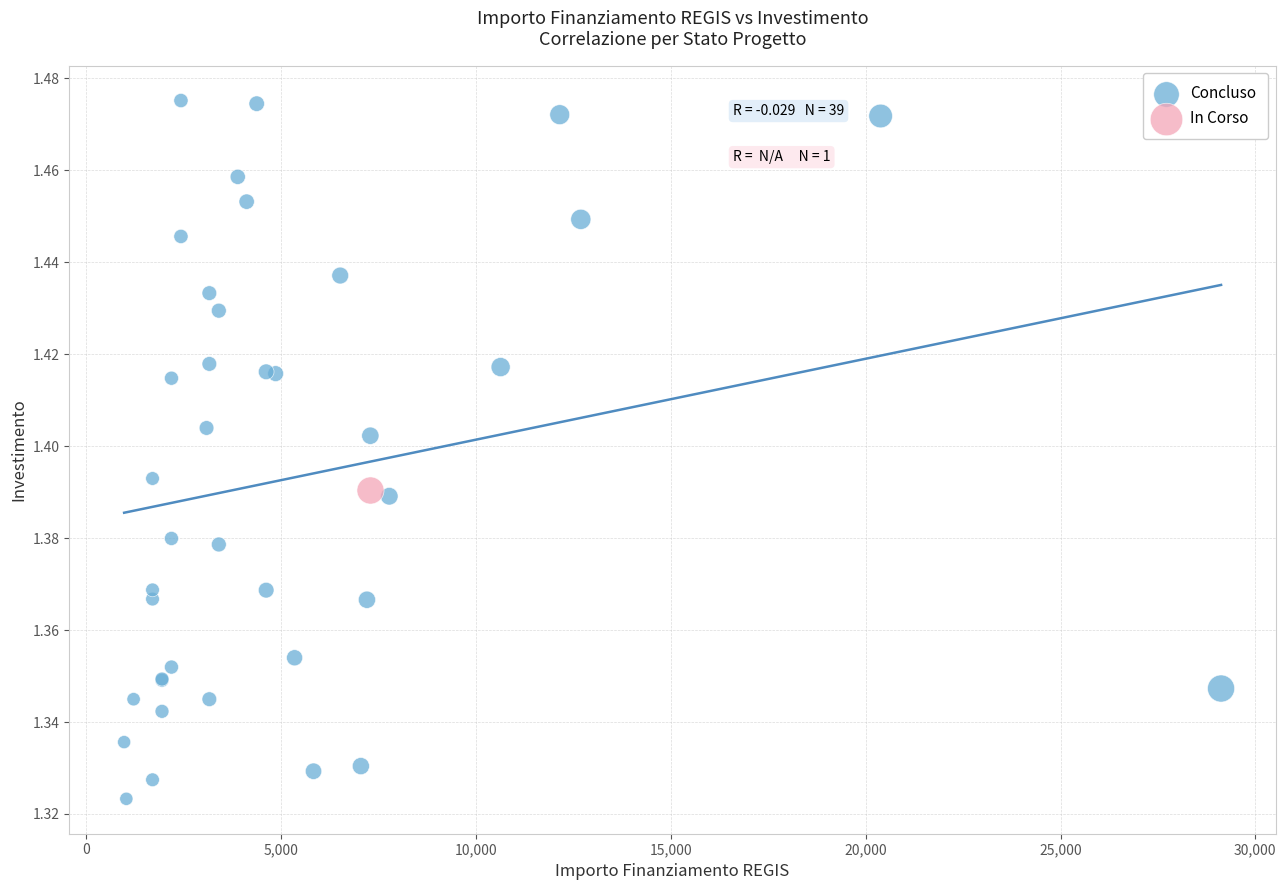

What are all the series names shown in the legend?

Concluso, In Corso